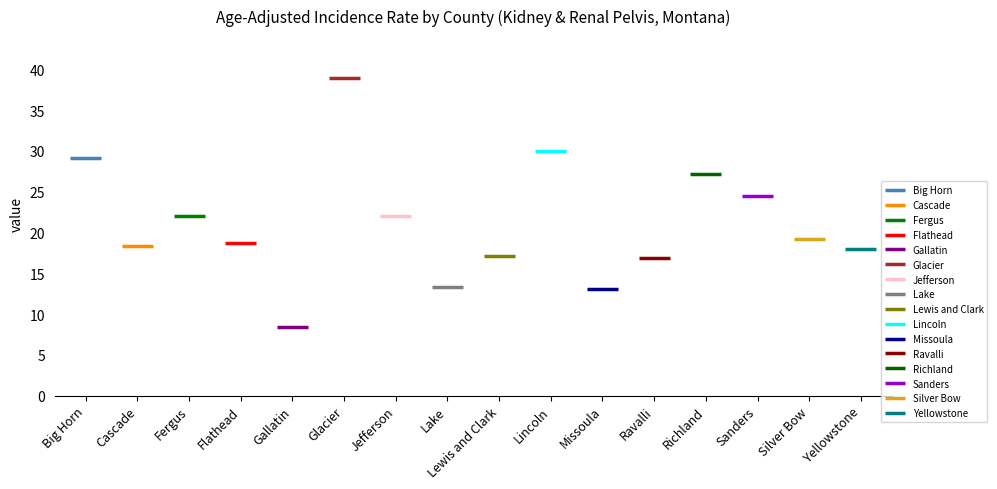

What is the ratio of the value at Glacier to the value at Fergus?

1.8